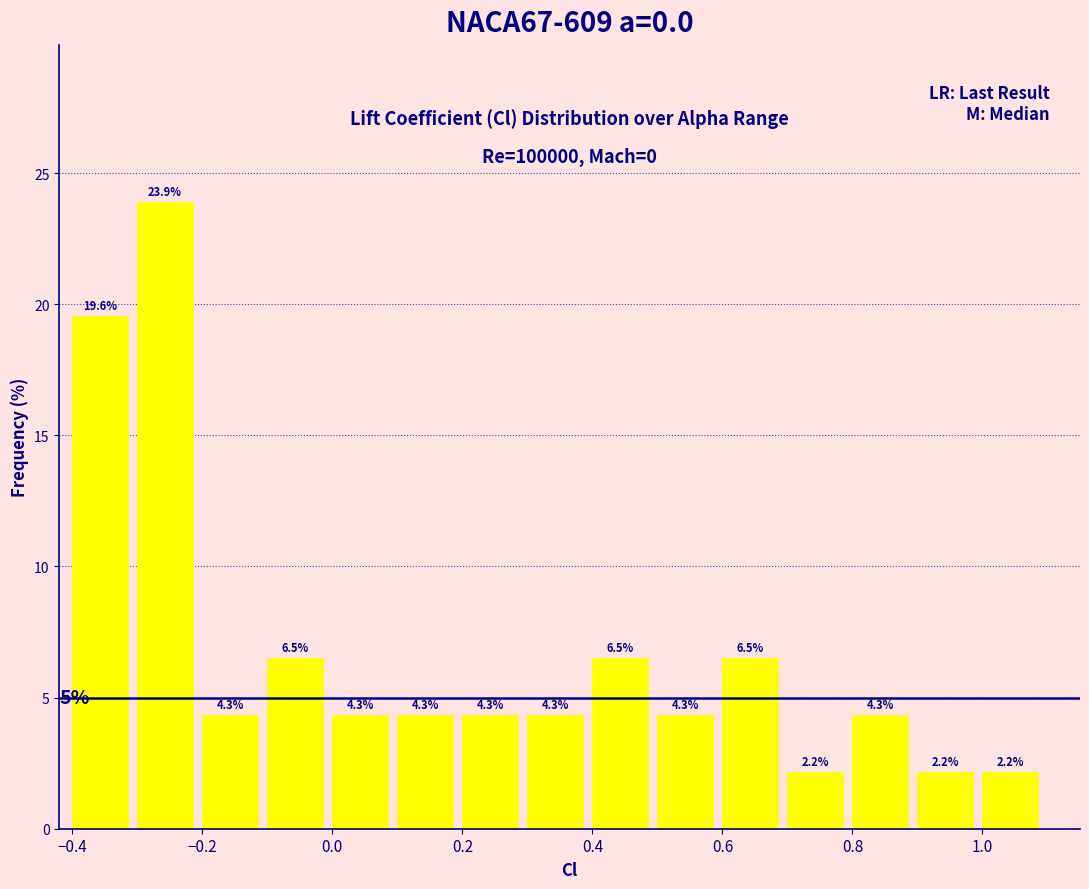

Reading left to right, transcribe this chart: for each bar, give the range it covers on the x-axis and its height.

-0.4 to -0.3: 19.6
-0.3 to -0.2: 23.9
-0.2 to -0.1: 4.3
-0.1 to 0.0: 6.5
0.0 to 0.1: 4.3
0.1 to 0.2: 4.3
0.2 to 0.3: 4.3
0.3 to 0.4: 4.3
0.4 to 0.5: 6.5
0.5 to 0.6: 4.3
0.6 to 0.7: 6.5
0.7 to 0.8: 2.2
0.8 to 0.9: 4.3
0.9 to 1.0: 2.2
1.0 to 1.1: 2.2